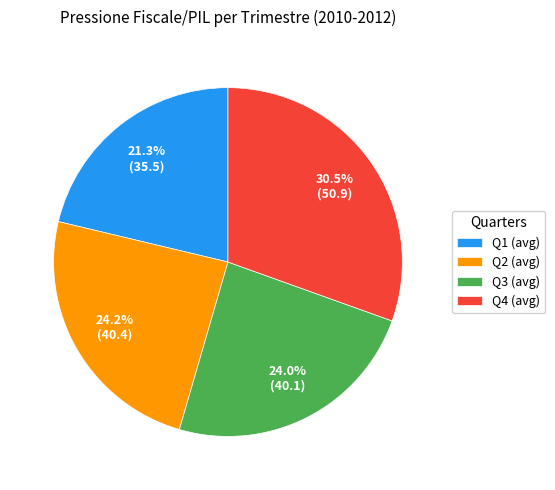

Approximately how many times larger is the value at Q1 (avg) compared to Q2 (avg)?

0.9